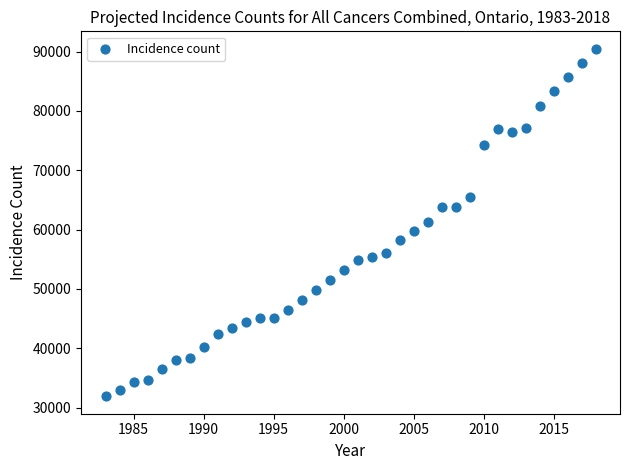

What is the range of Y values (max minus min)?

58598